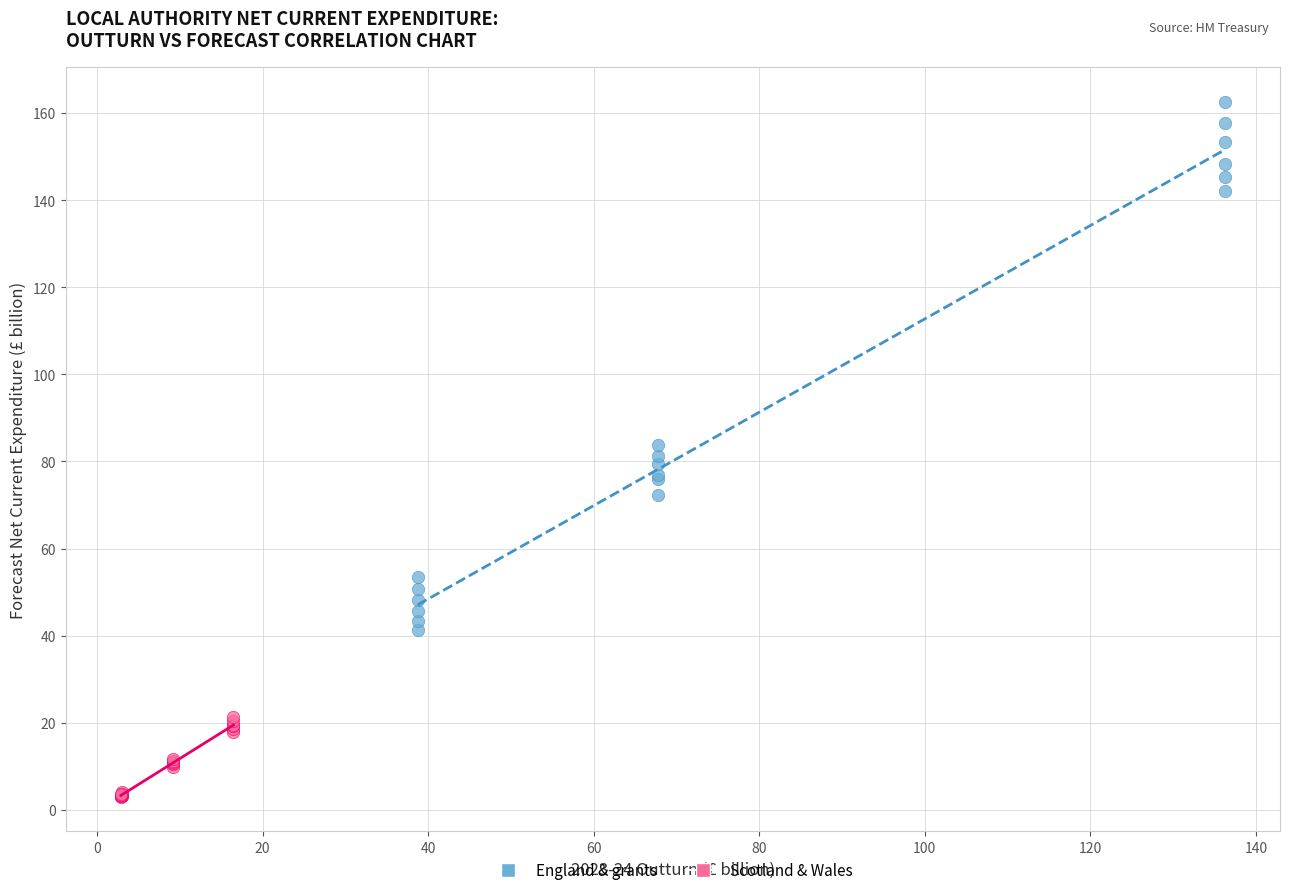

Which series has the largest Y range (max minus min)?

England & grants